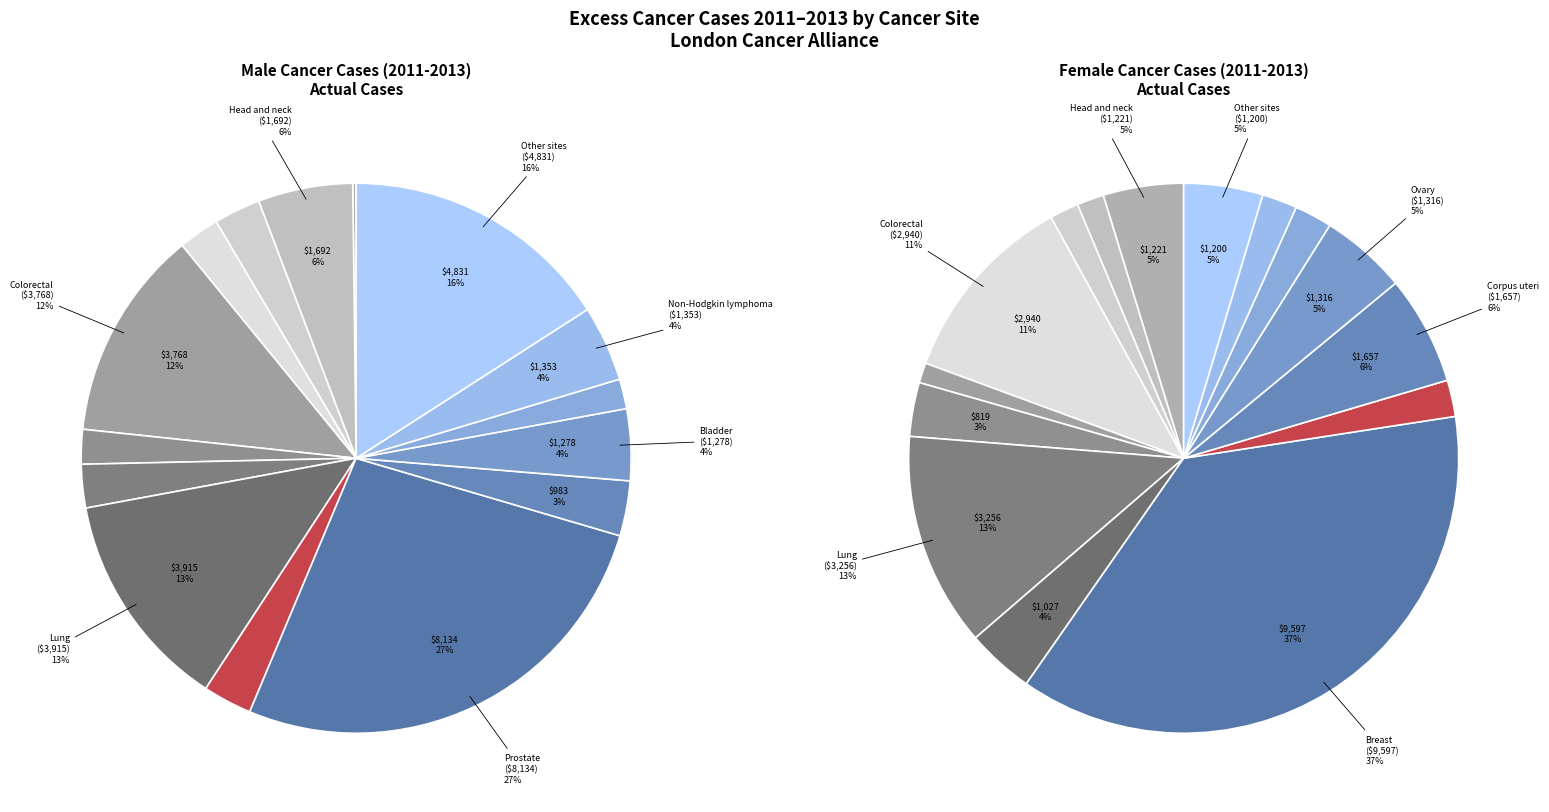

Is it true that Other sites is 16% of the pie?

True